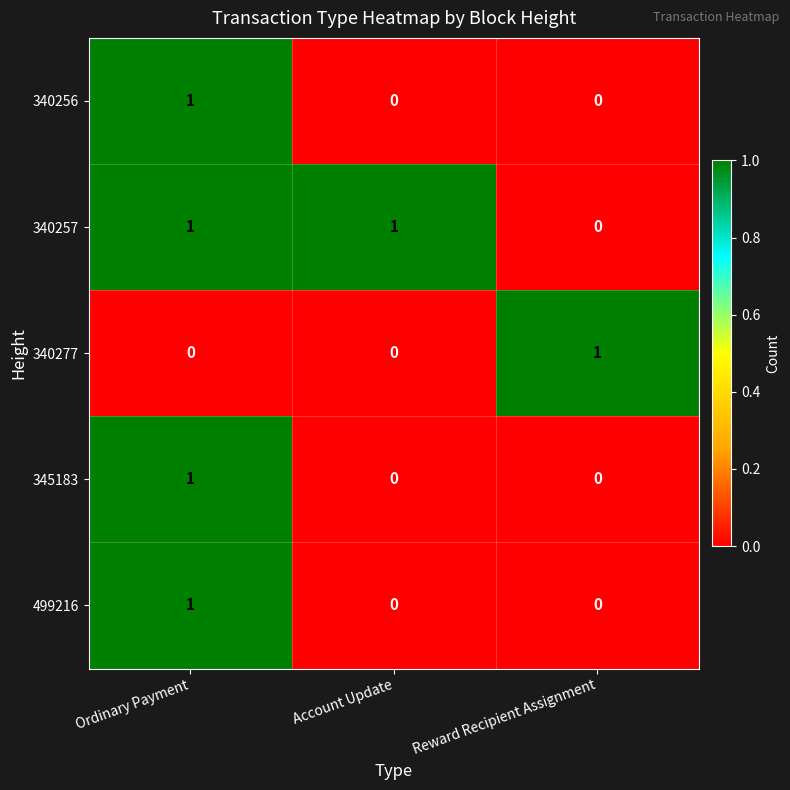

Reading left to right, list all the values displayed in this chart.

340256: Ordinary Payment=1	Account Update=0	Reward Recipient Assignment=0
340257: Ordinary Payment=1	Account Update=1	Reward Recipient Assignment=0
340277: Ordinary Payment=0	Account Update=0	Reward Recipient Assignment=1
345183: Ordinary Payment=1	Account Update=0	Reward Recipient Assignment=0
499216: Ordinary Payment=1	Account Update=0	Reward Recipient Assignment=0